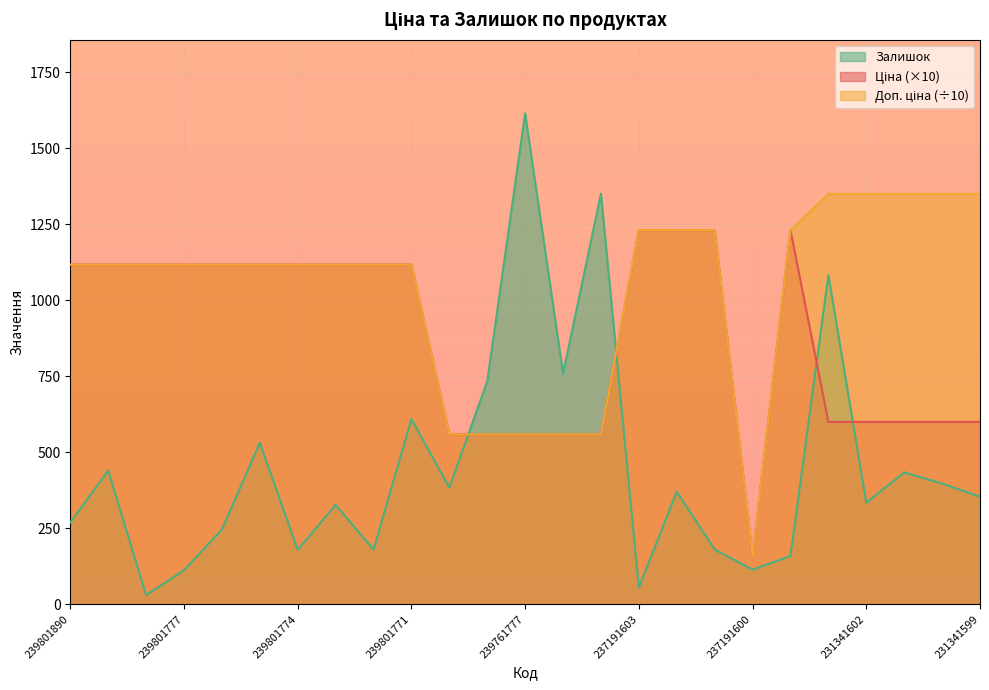

Which series has the largest range (max minus min)?

Залишок